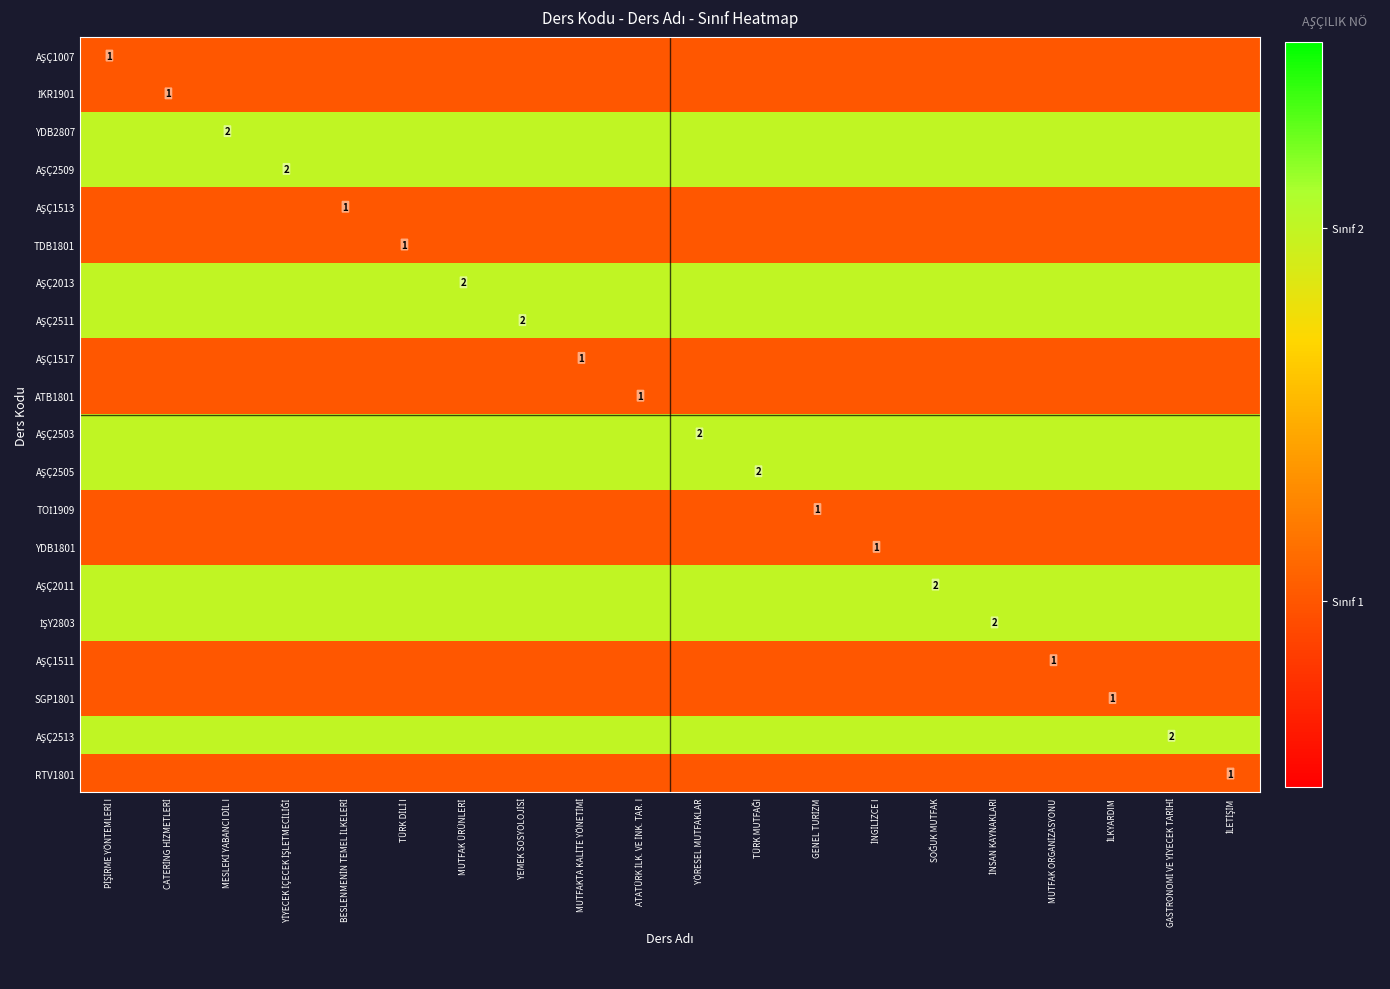

Is it true that AŞÇ2505 equals 1 at PİŞİRME YÖNTEMLERİ I?

False